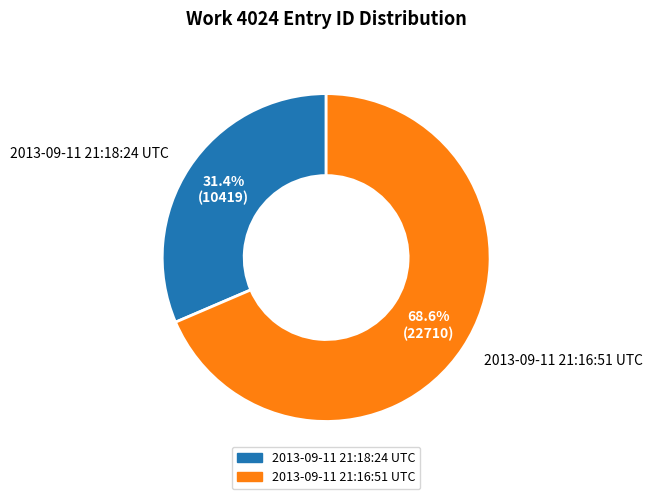

Which category accounts for the majority?

2013-09-11 21:16:51 UTC